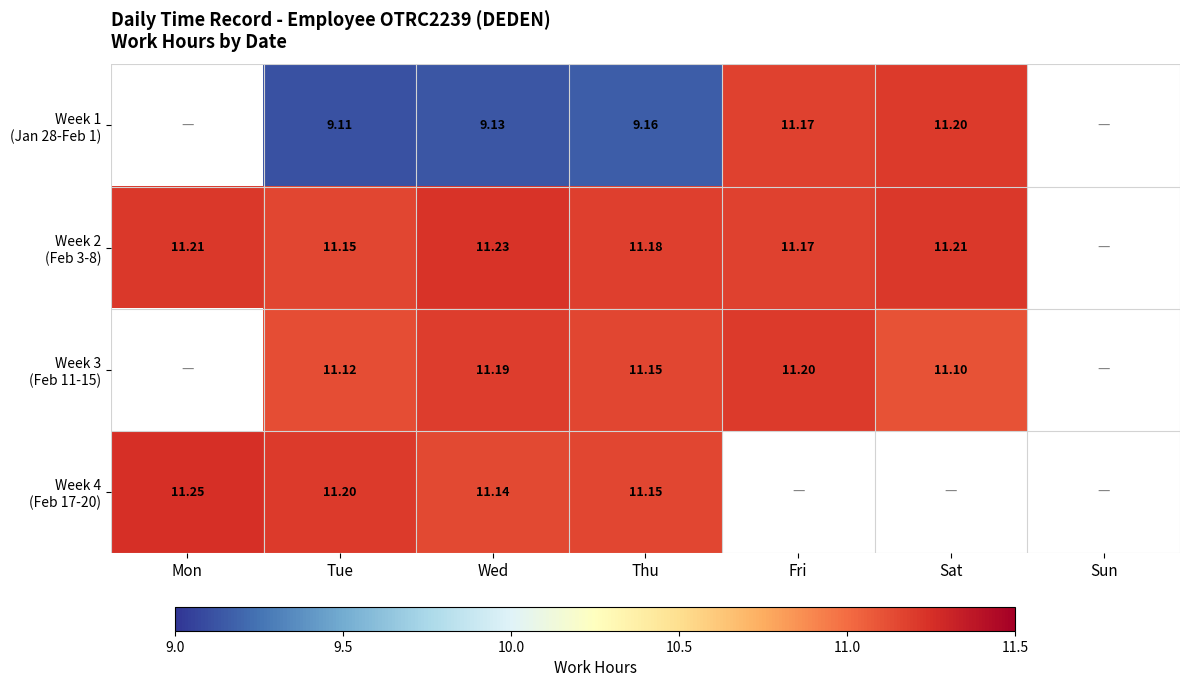

What is the minimum value shown in the chart?

9.1